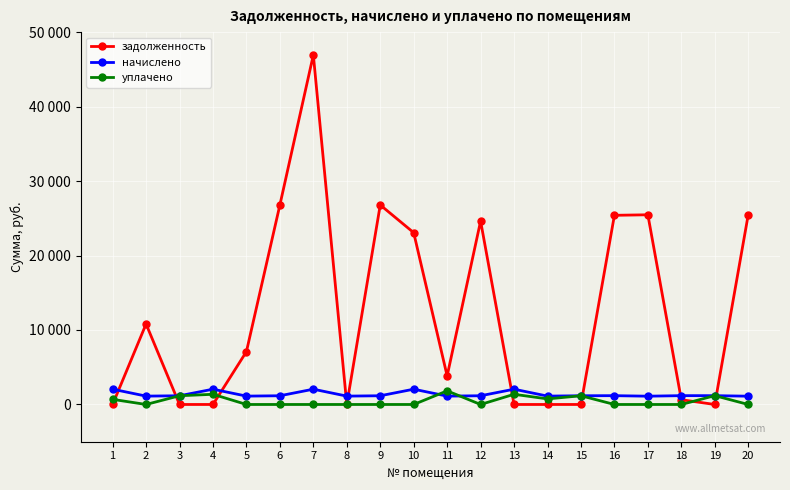

What is the sum of the уплачено values at 17 and 11?

1829.0